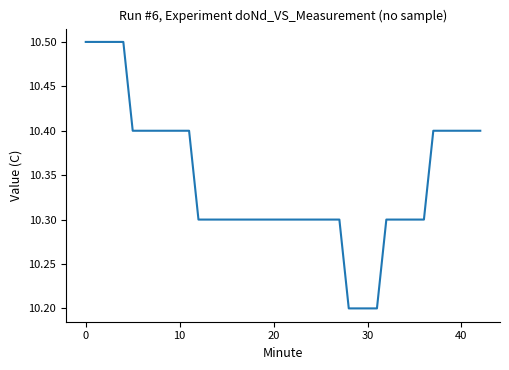

What is the maximum value shown in the chart?

10.5